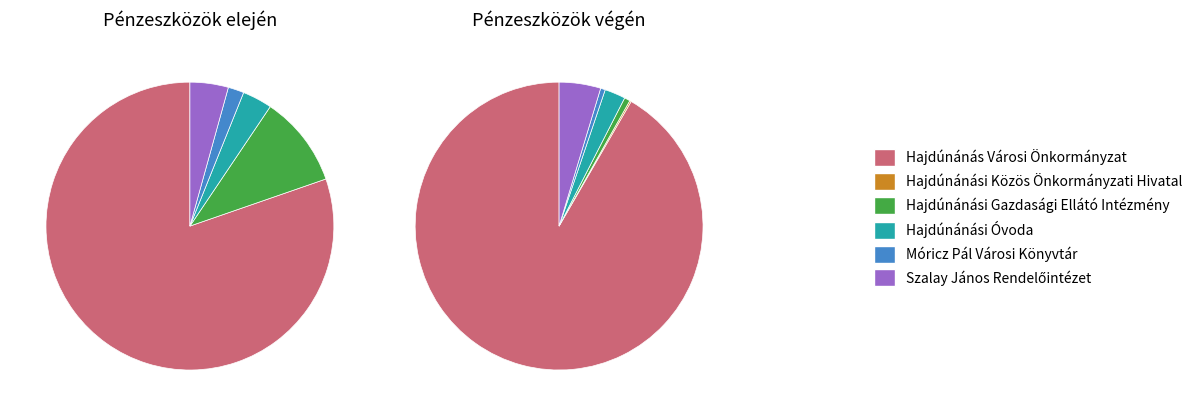

The Hajdúnánási Gazdasági Ellátó Intézmény slice represents 1% of the pie. True or false?

True